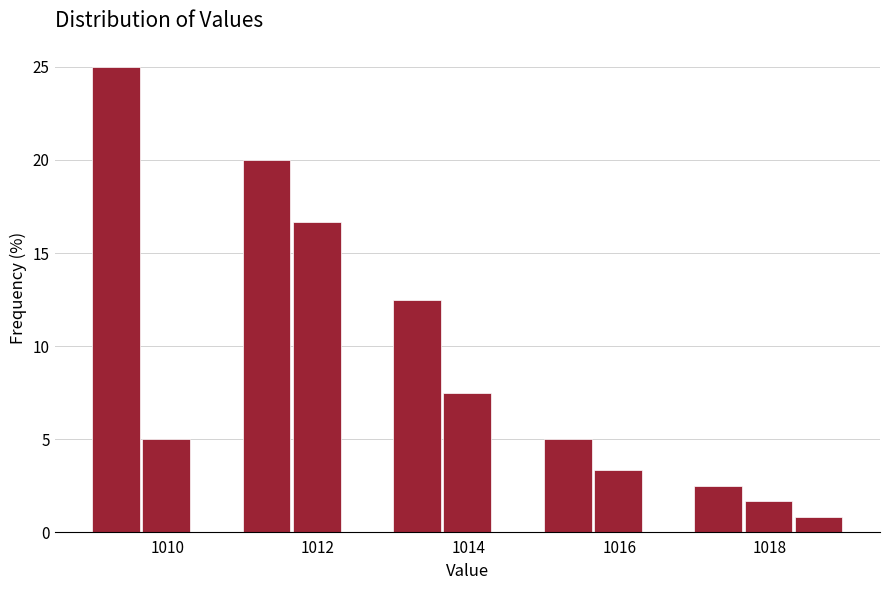

Read against the x-axis, roughly where is the centre of the tallest bar?

1009.4